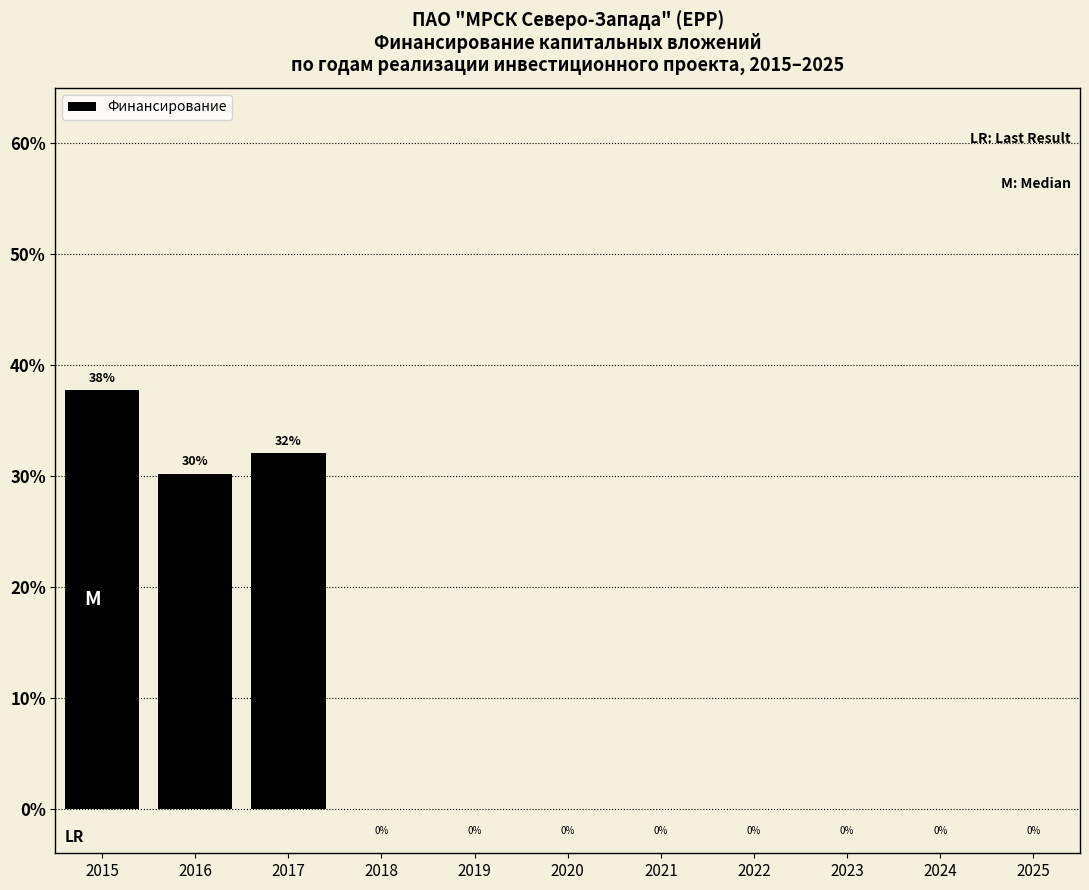

At which category does the chart reach its peak across all series?

2015